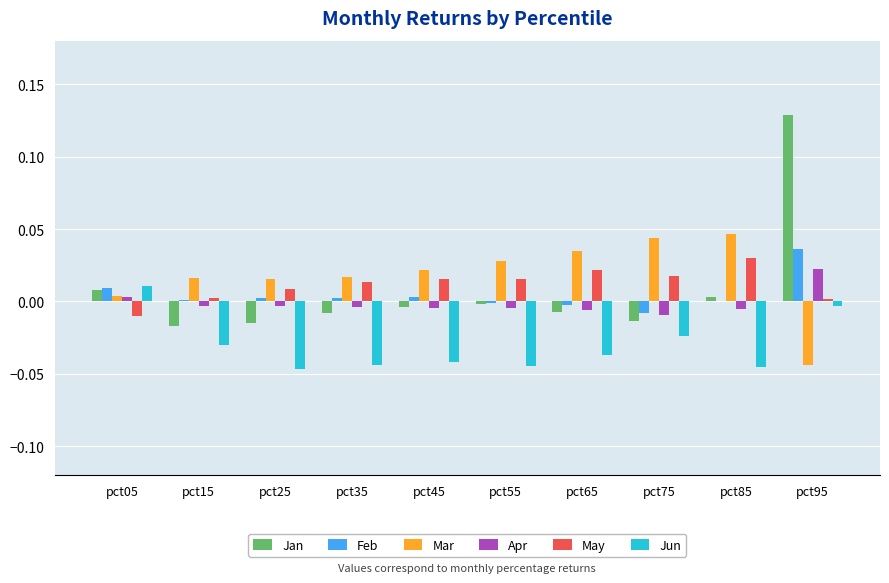

Are the bars grouped side by side (vs. stacked)?

Yes